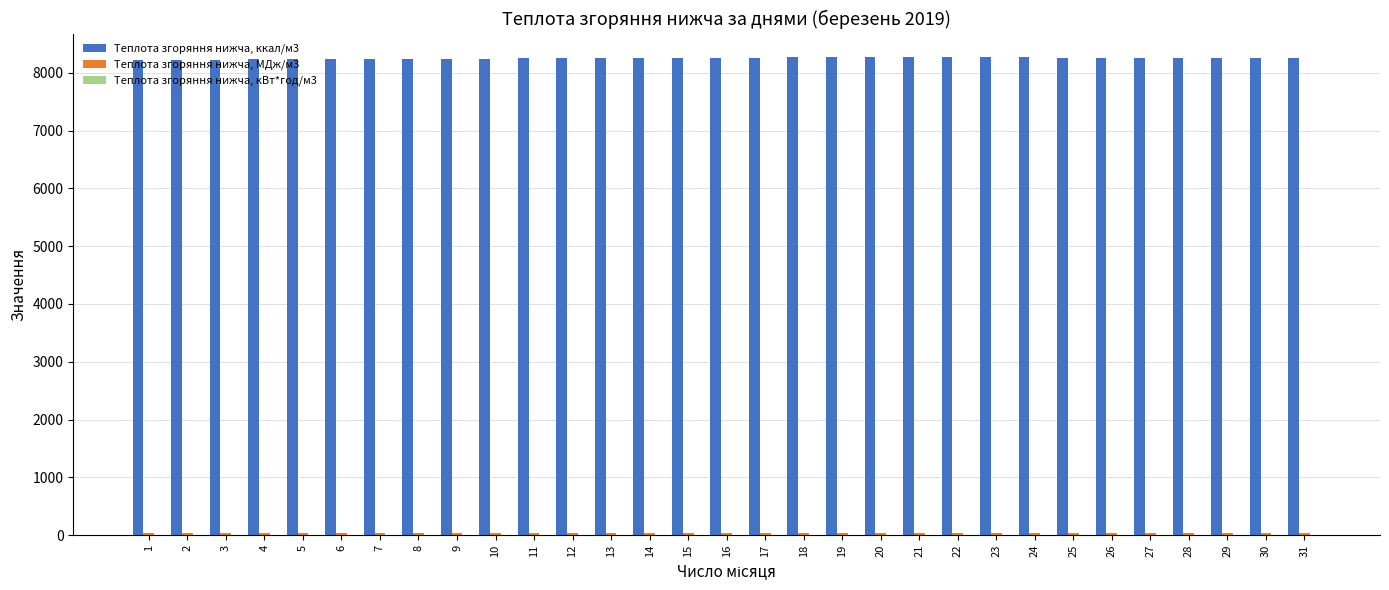

What is the greatest value displayed?

8264.1